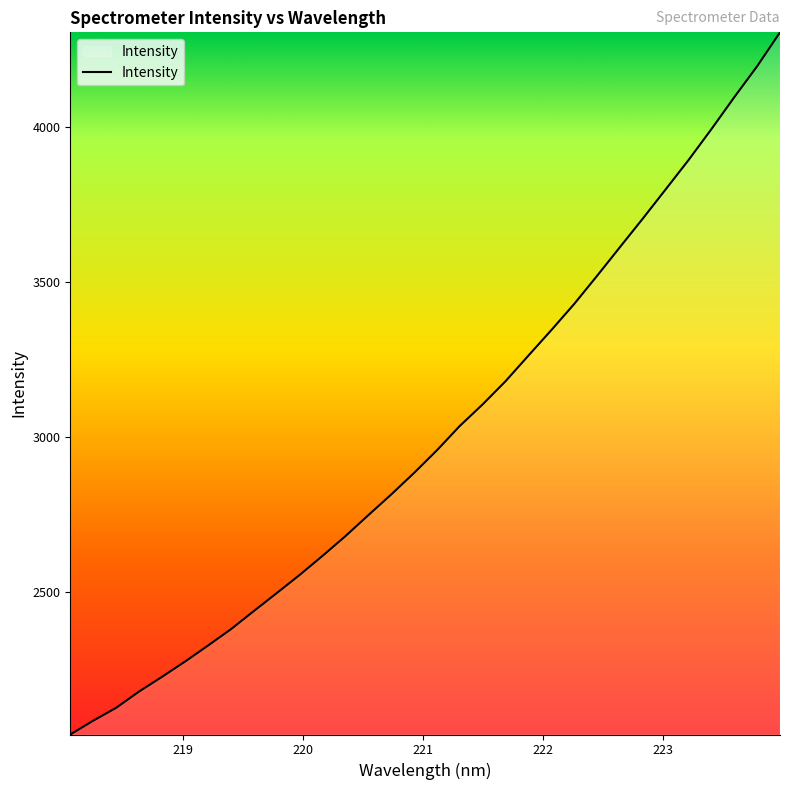

What is the maximum value shown in the chart?

4306.1